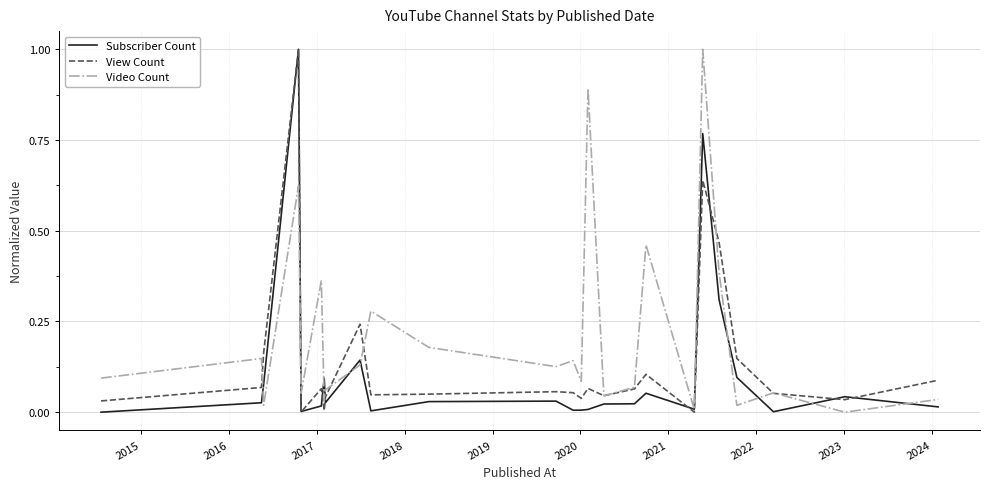

Which series has the largest total across all categories?

Video Count